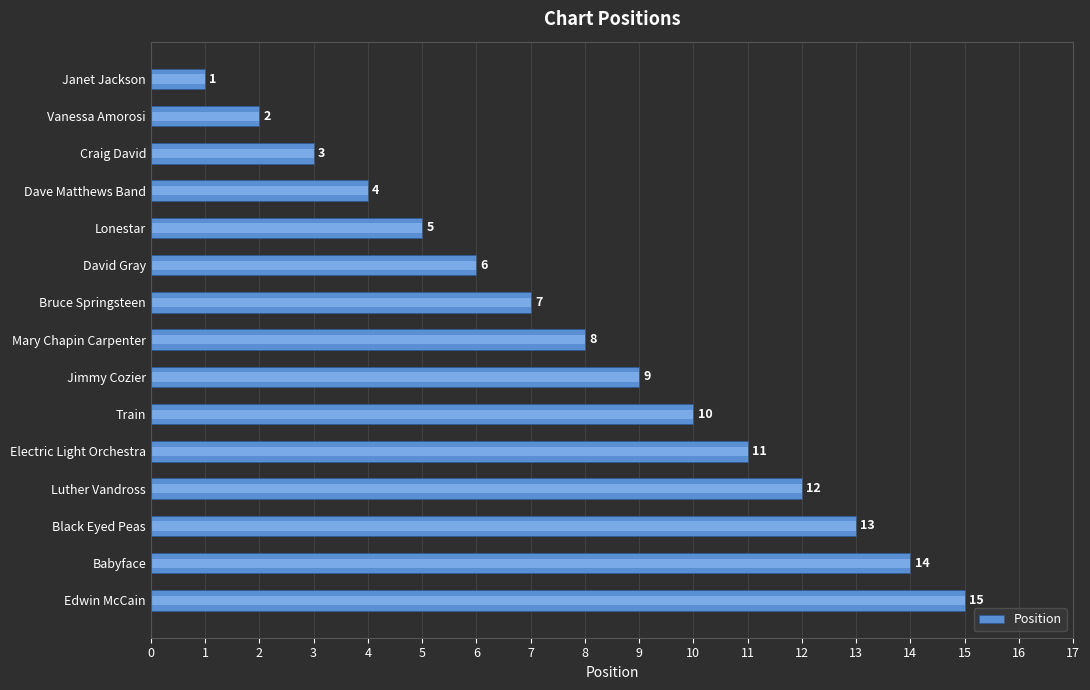

What is the average value?

8